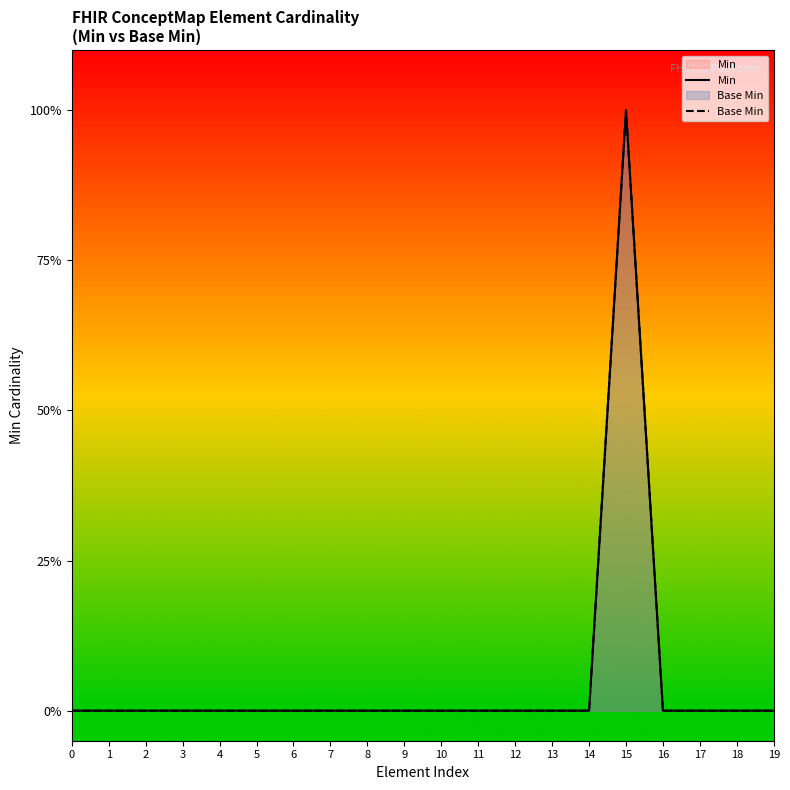

True or false: Min and Base Min intersect in this chart.

False